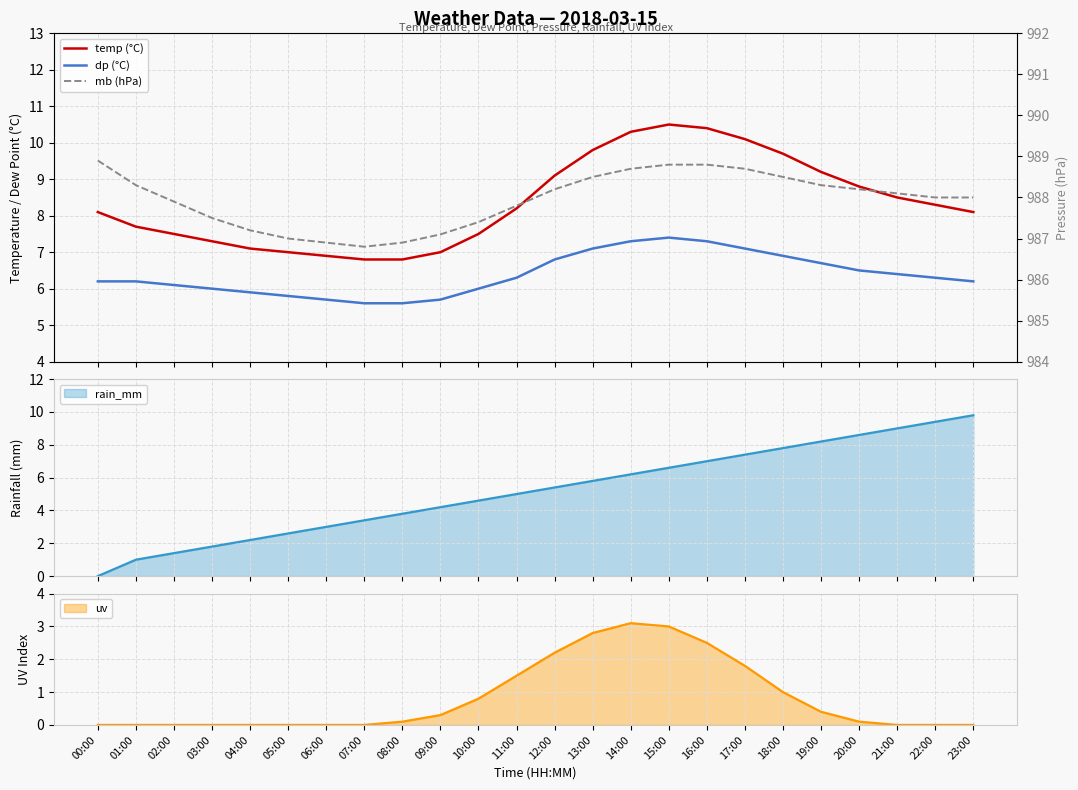

Which series has the widest spread of values?

temp (°C)